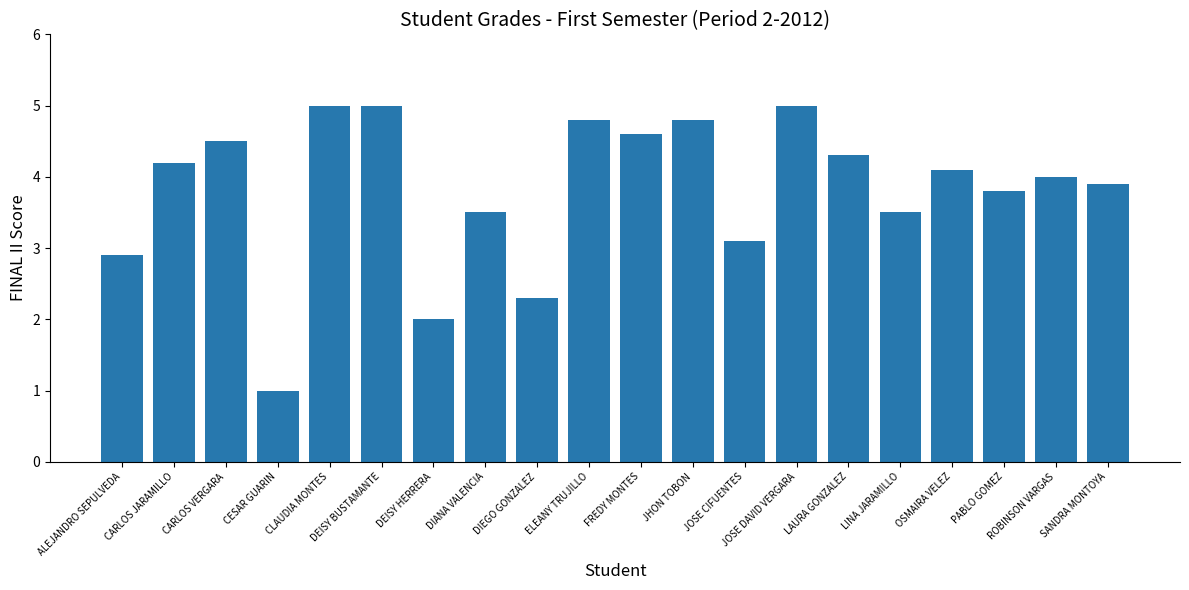

Read the value at FREDY MONTES.

4.6